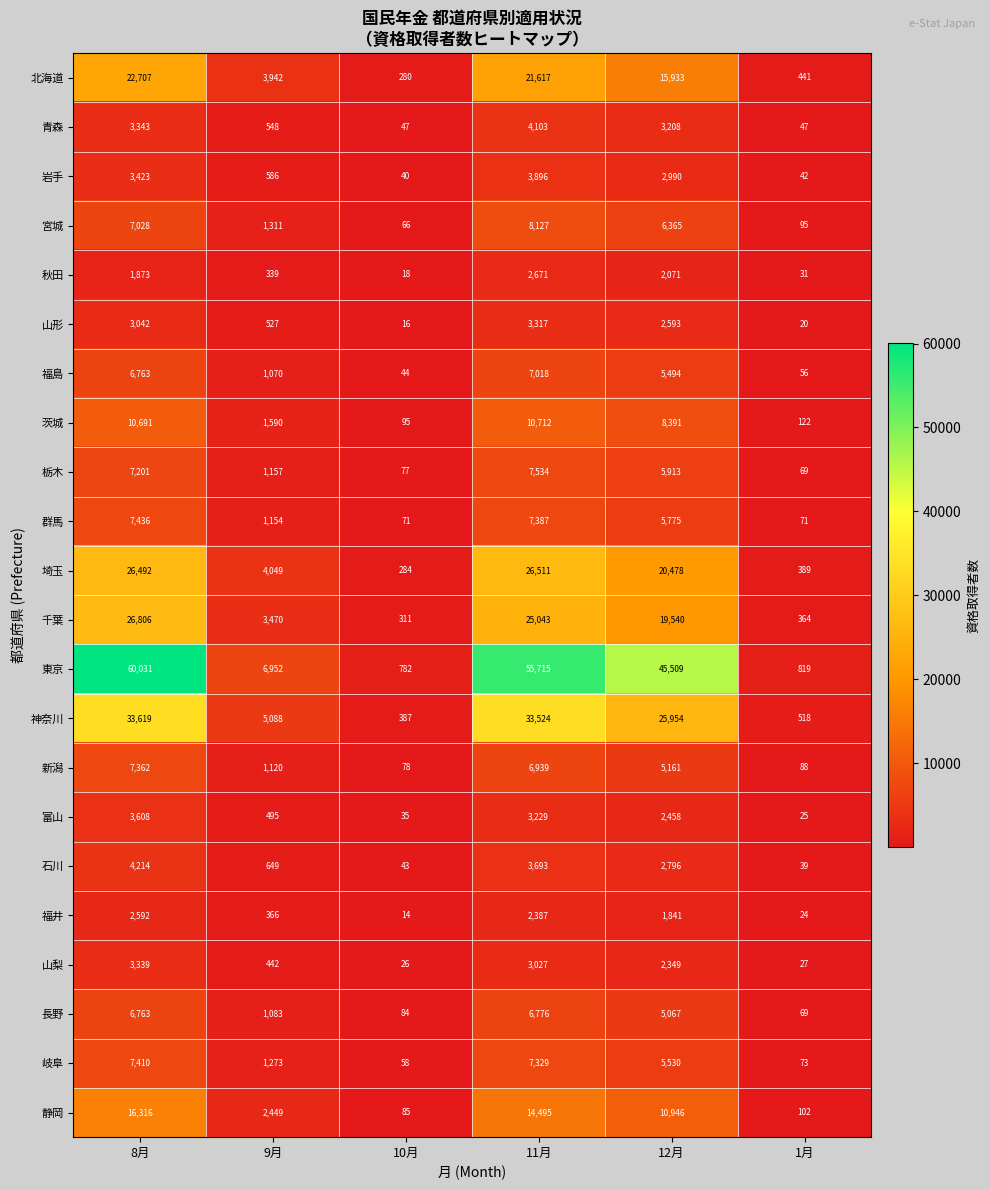

What is the maximum value shown in the chart?

60031